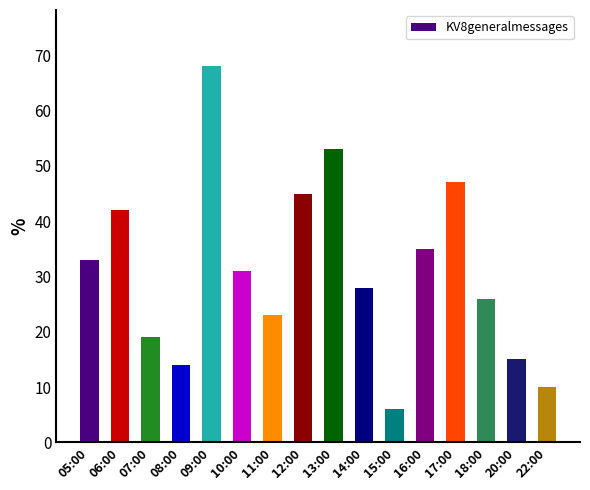

Rank the categories by value from highest to lowest.

09:00, 13:00, 17:00, 12:00, 06:00, 16:00, 05:00, 10:00, 14:00, 18:00, 11:00, 07:00, 20:00, 08:00, 22:00, 15:00